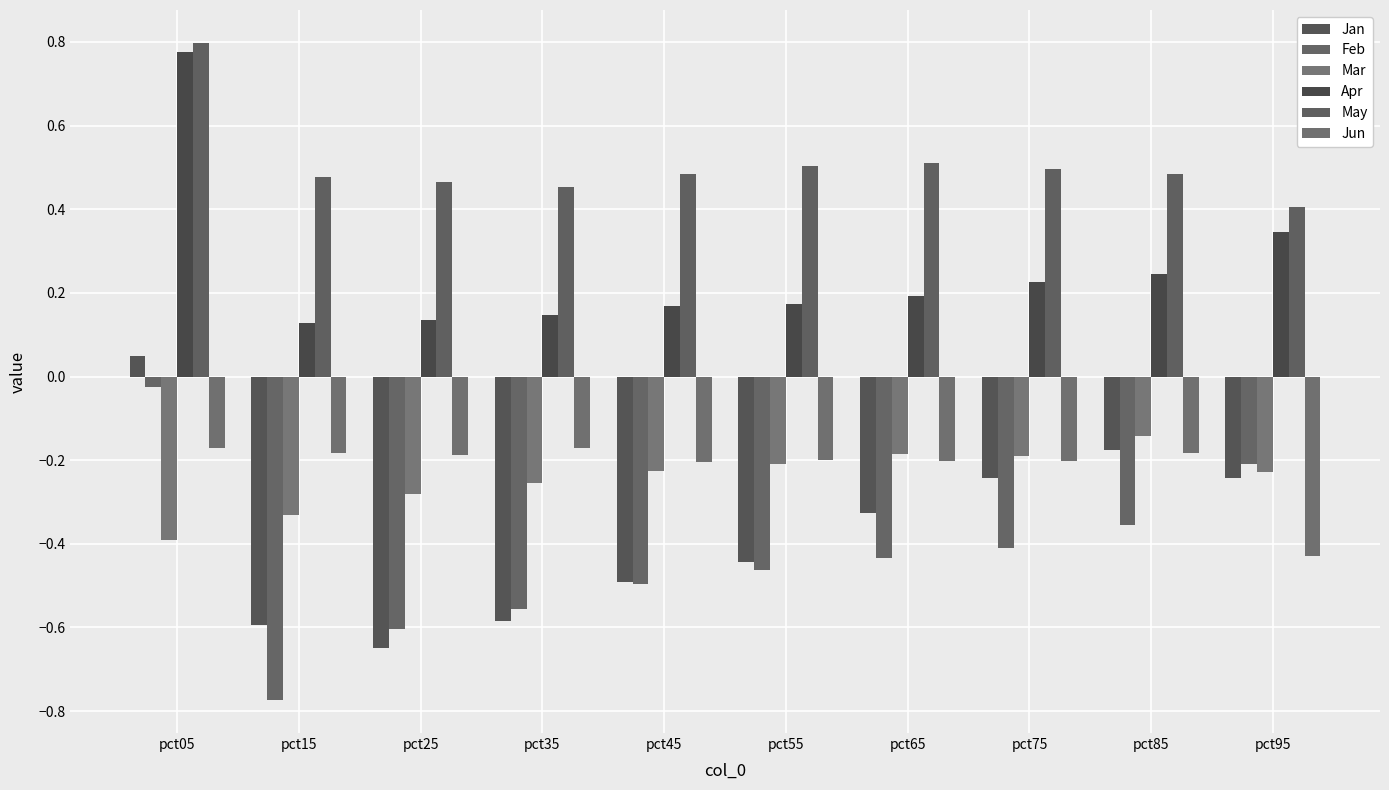

What is the difference between the second highest and second lowest values in the Feb series?

0.4